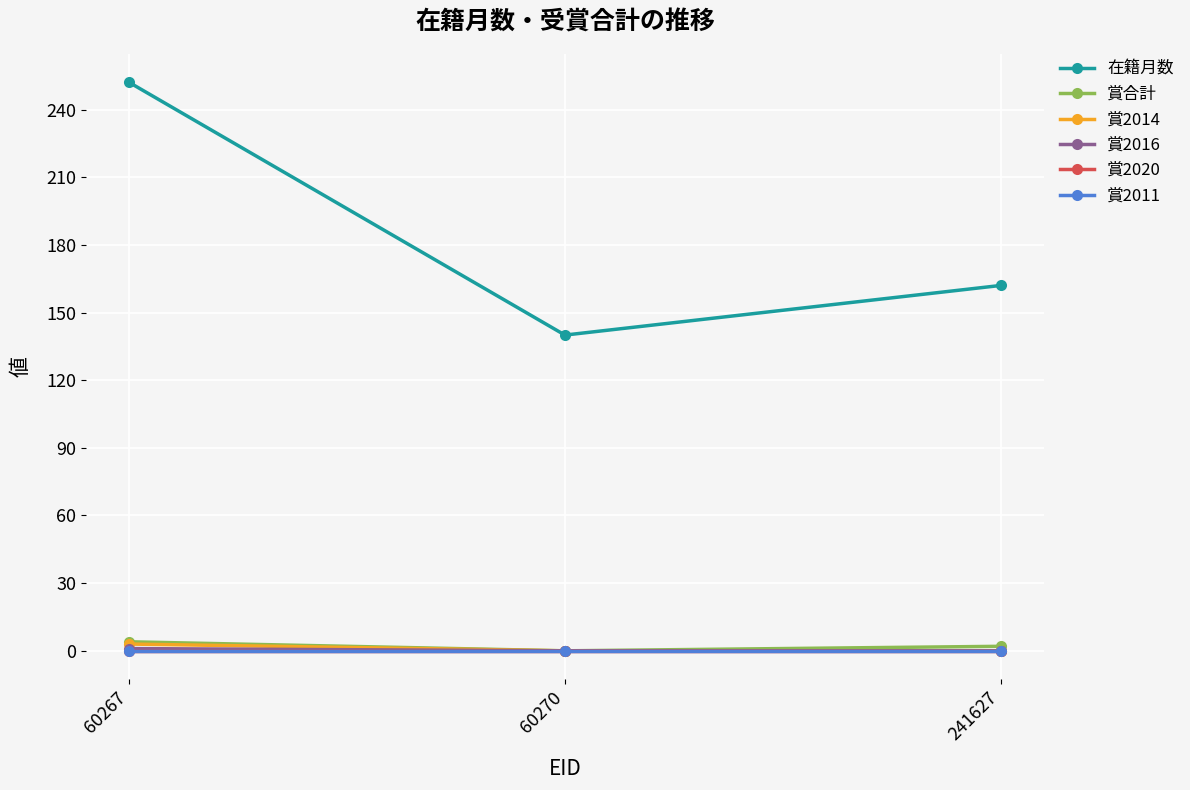

How many lines are shown in the chart?

6